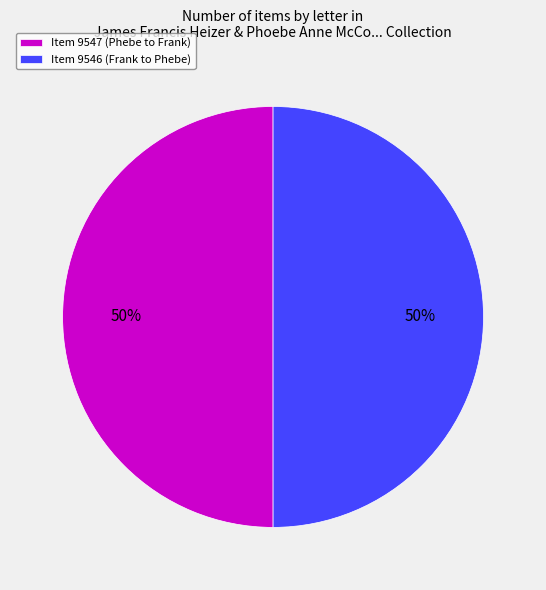

Combined, do Item 9547 (Phebe to Frank) and Item 9546 (Frank to Phebe) account for over 50%?

Yes